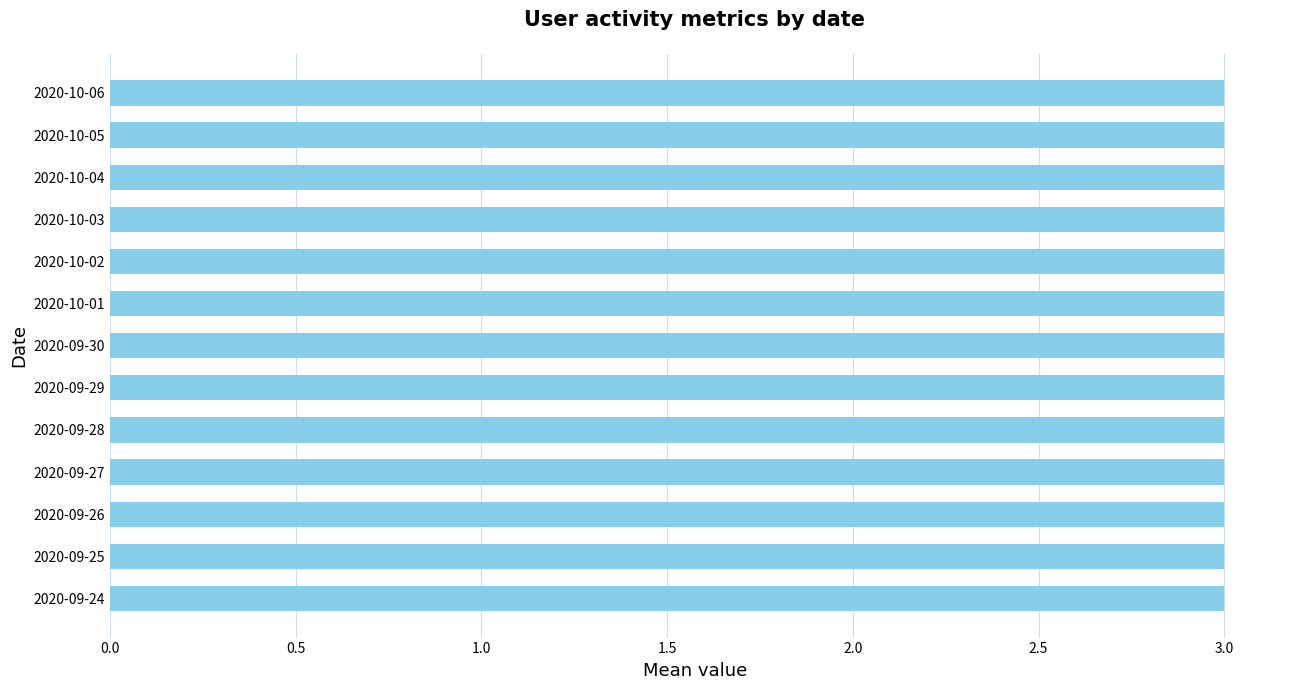

True or false: Недельная has a value of 3 at 2020-09-25.

True